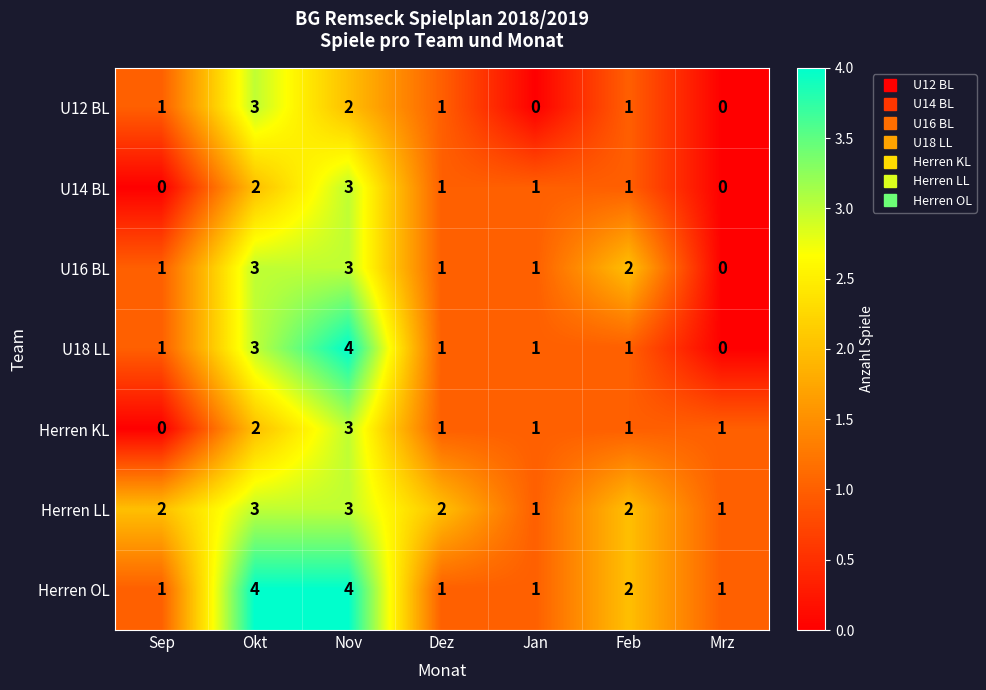

The Herren LL series shows 2 at Sep. True or false?

True